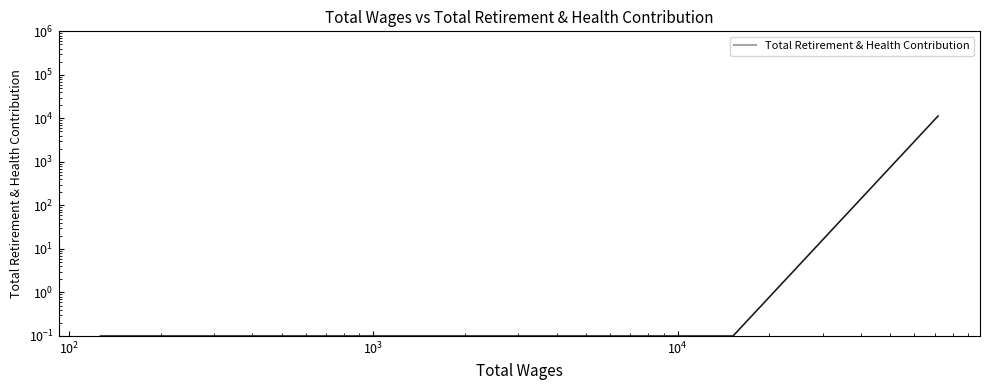

How many lines are shown in the chart?

1